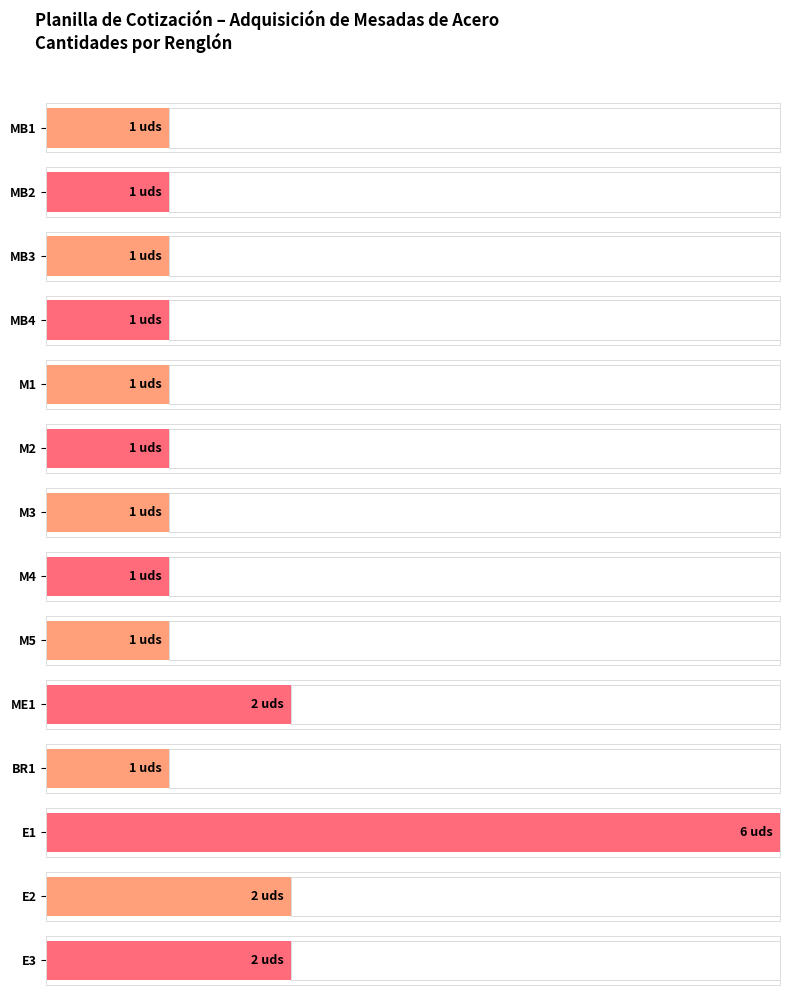

What is the difference between the second highest and minimum values?

1